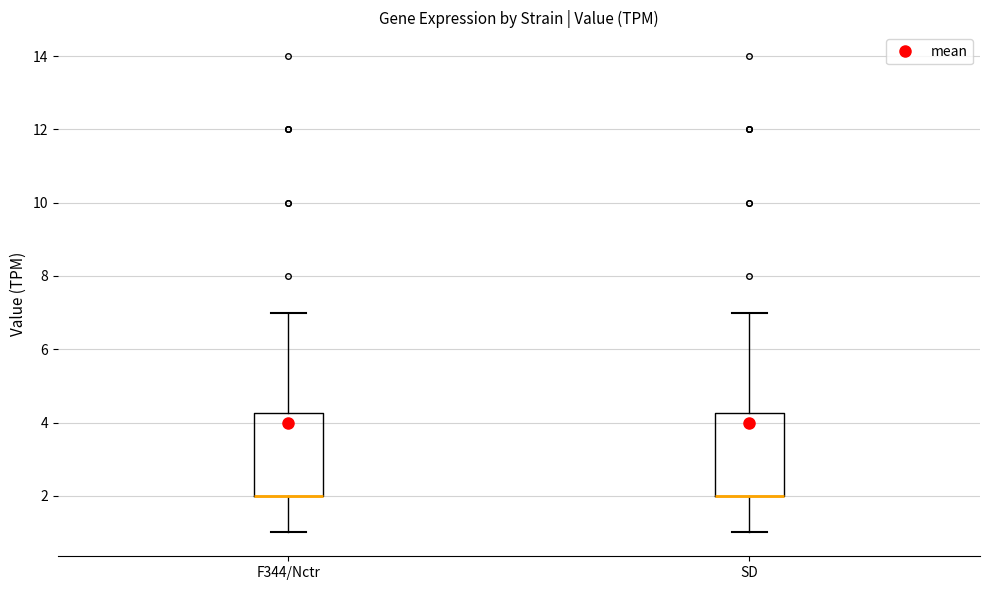

Reading left to right, transcribe this box plot: for each box, give where its median line is, the range the box spans, and where its two whiskers end, as read against the y-axis. The values are not printed on the chart, so give them approximately, as read against the axis.

F344/Nctr: median 2.0 (drawn on the box's lower edge), box 2.0 to 4.2, whiskers 1.0 to 7.0
SD: median 2.0 (drawn on the box's lower edge), box 2.0 to 4.2, whiskers 1.0 to 7.0